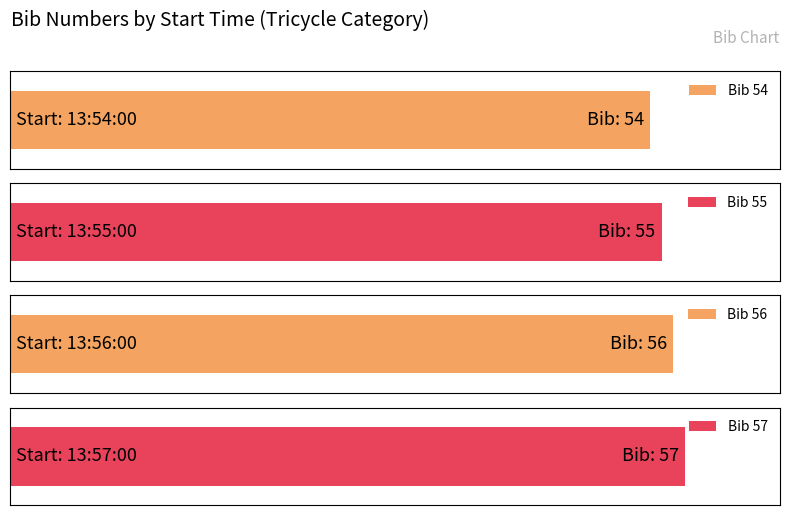

Are the bars grouped side by side (vs. stacked)?

No